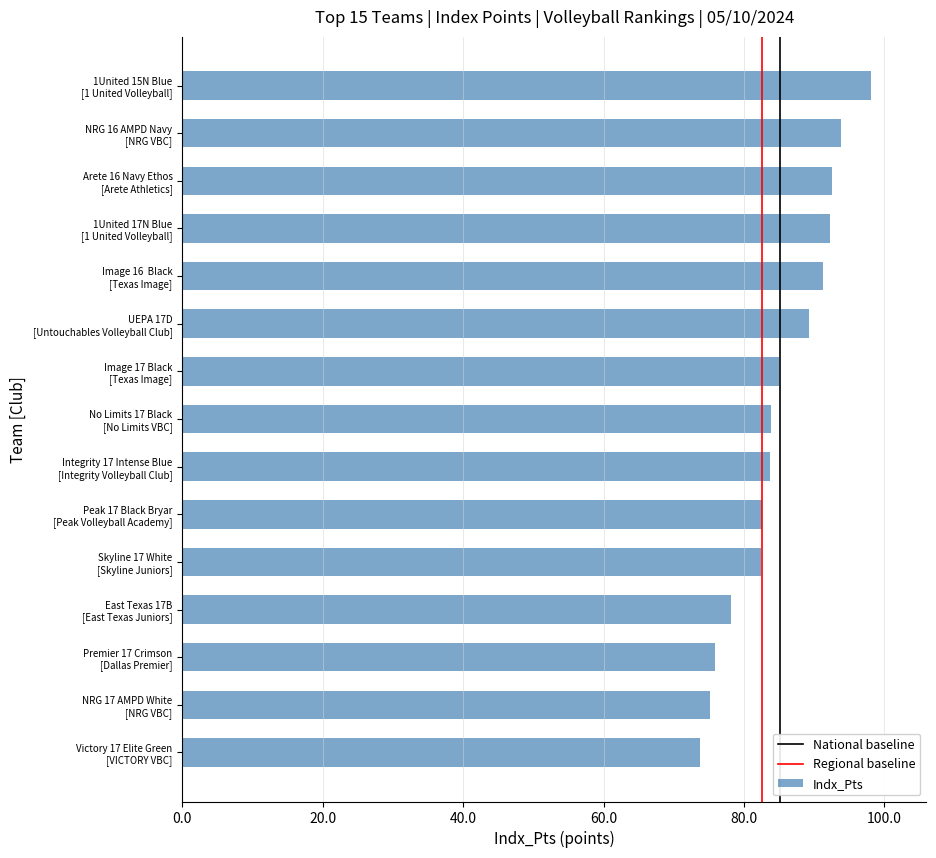

Which label corresponds to the smallest value in the chart?

Victory 17 Elite Green
[VICTORY VBC]